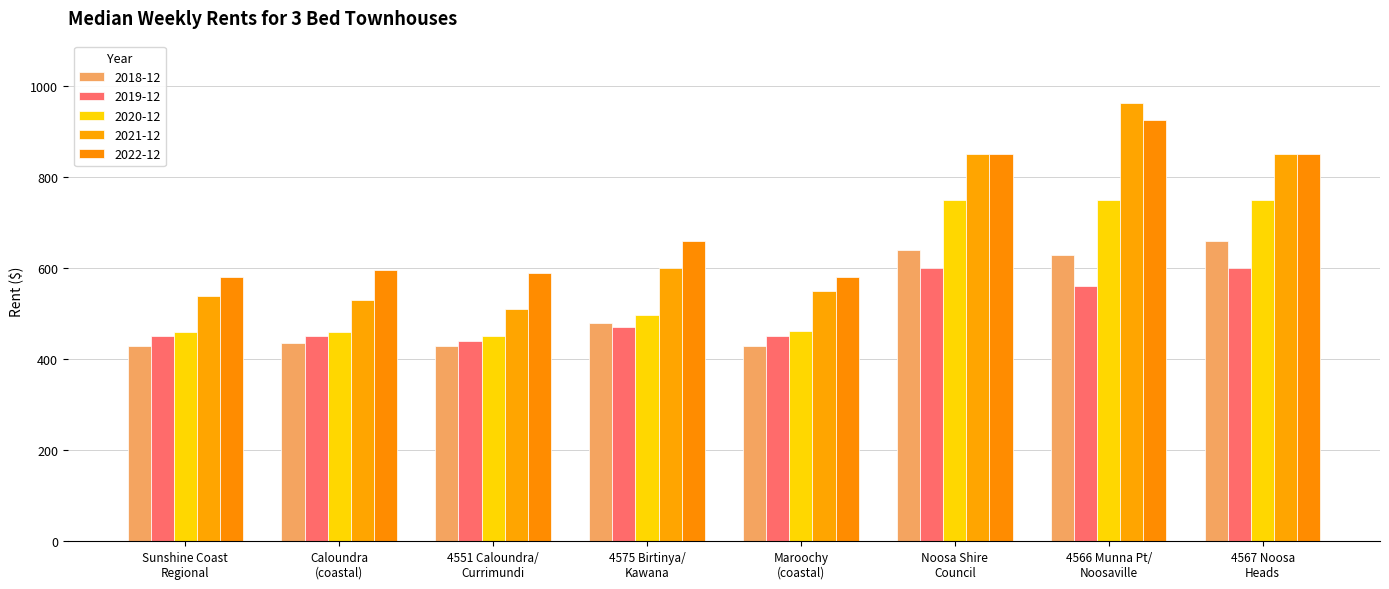

Where does the 2018-12 series first go above 480?

Noosa Shire
Council